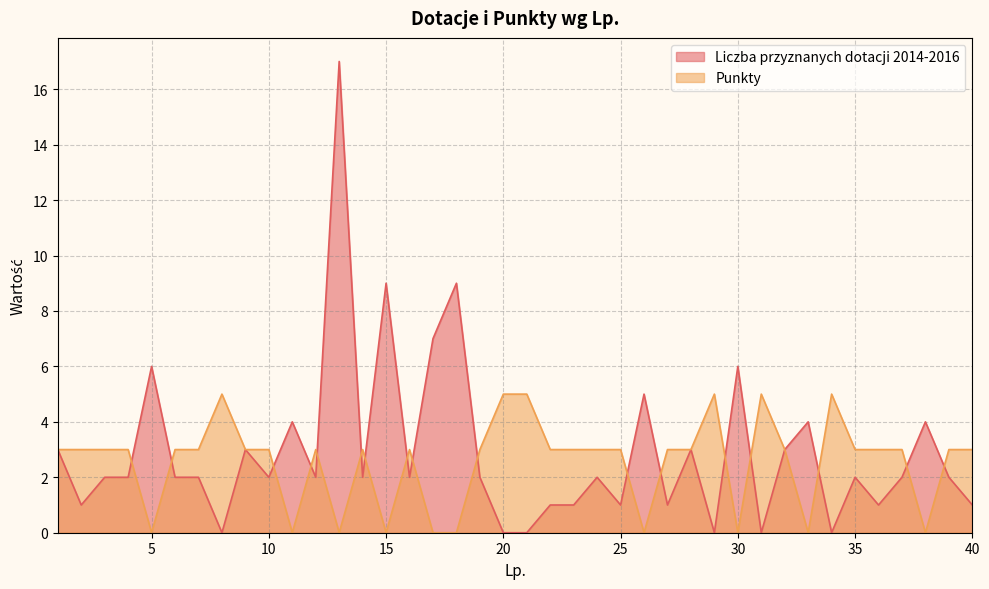

The Punkty series shows 0 at 13. True or false?

True